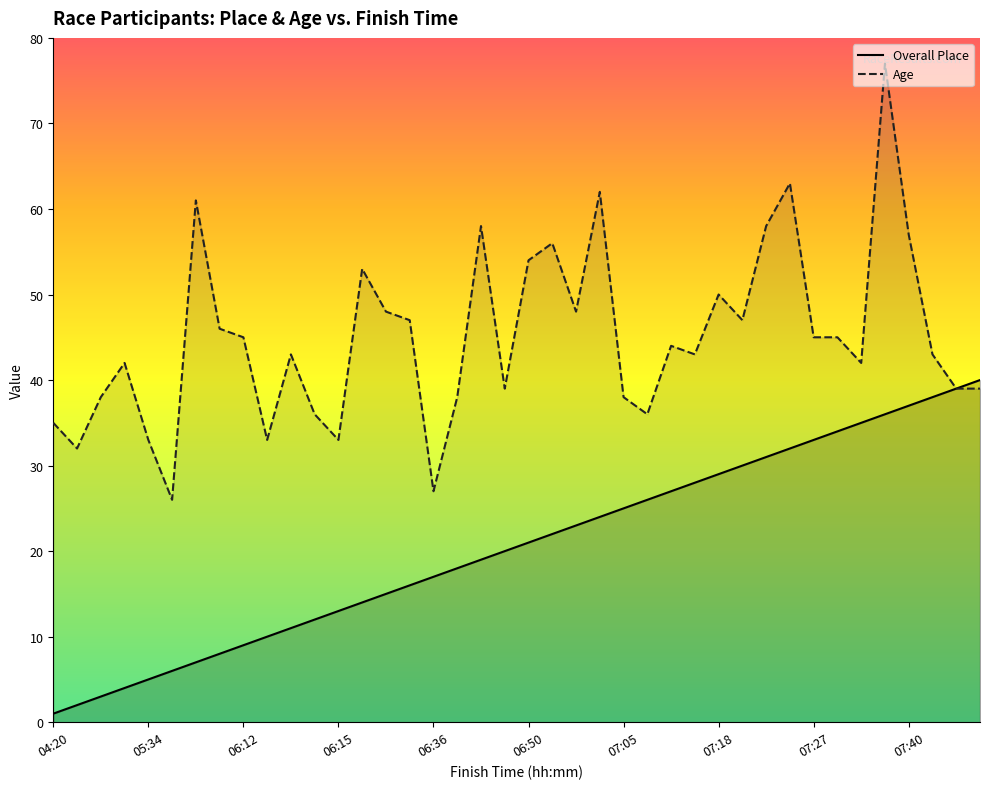

Does the chart have visible grid lines?

No